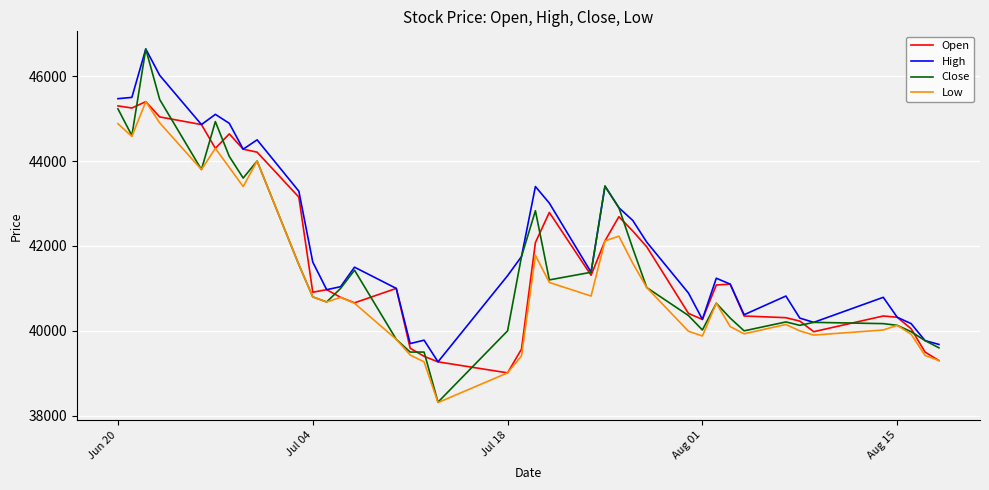

Which series has the largest range (max minus min)?

Close